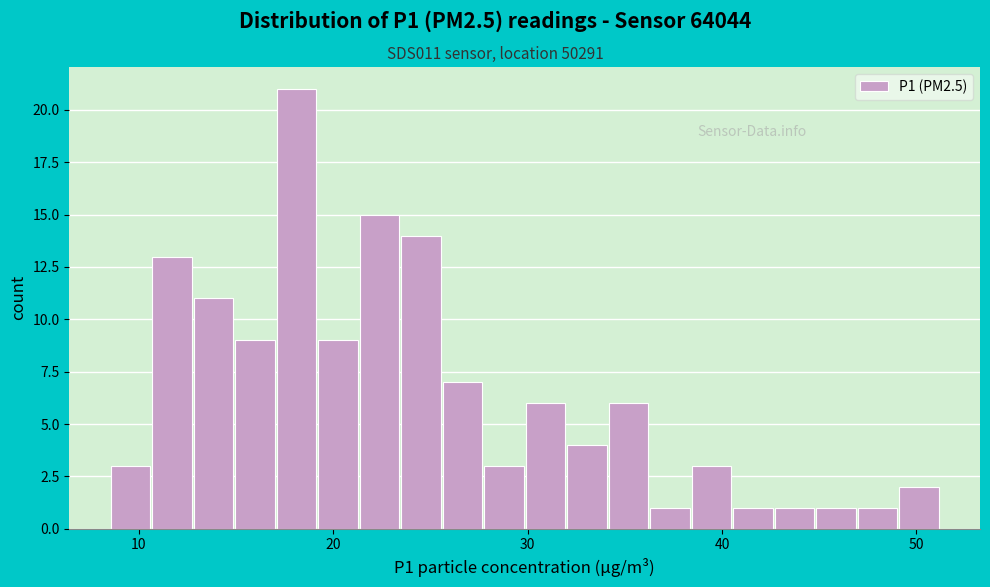

Read against the x-axis, roughly where is the centre of the tallest bar?

18